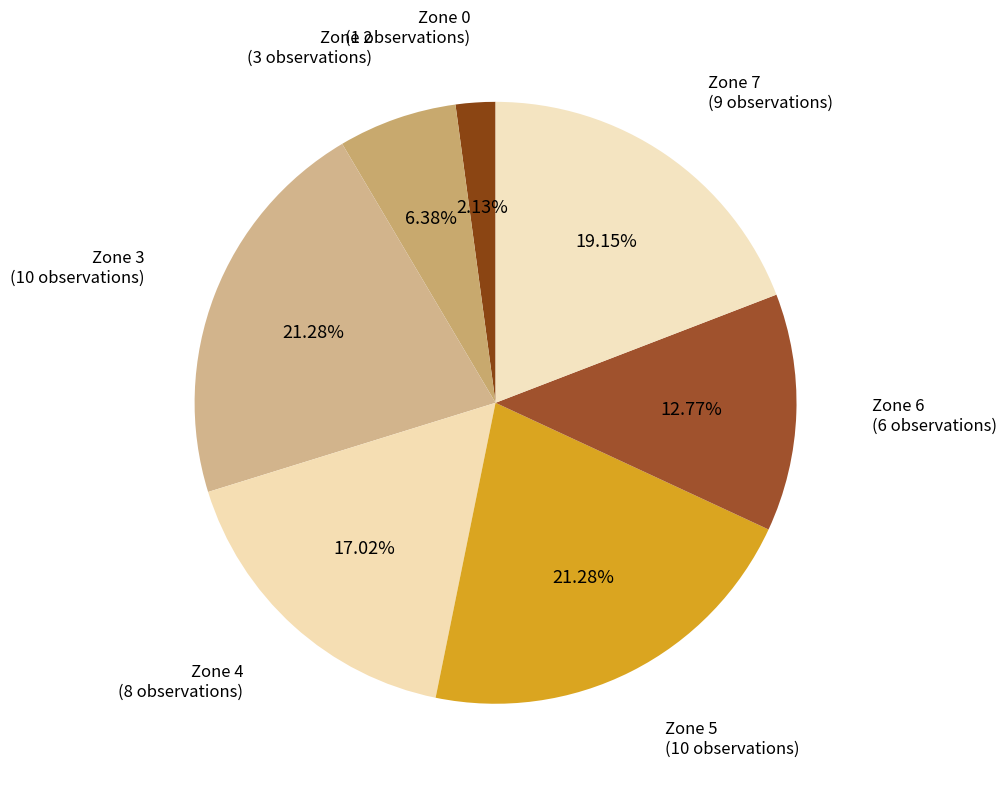

Between Zone 4 and Zone 5, which is larger?

Zone 5